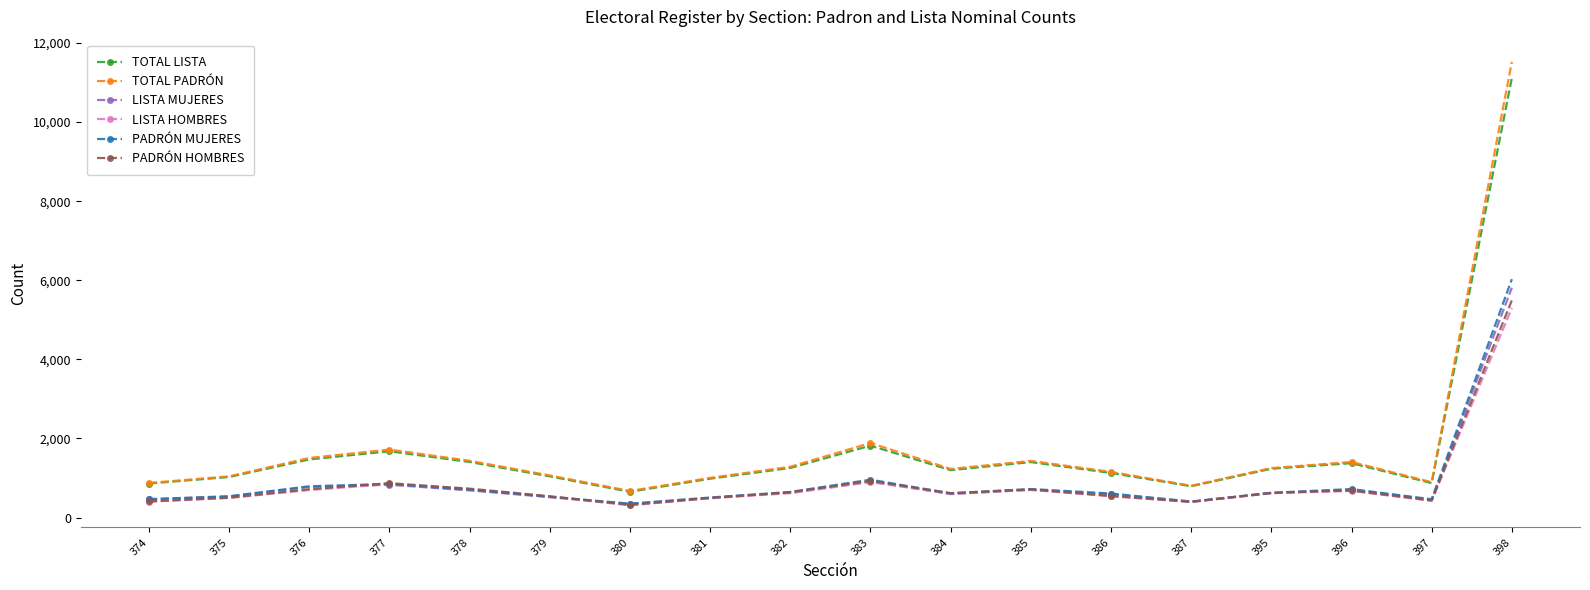

What is the sum of all TOTAL PADRÓN values?

32191